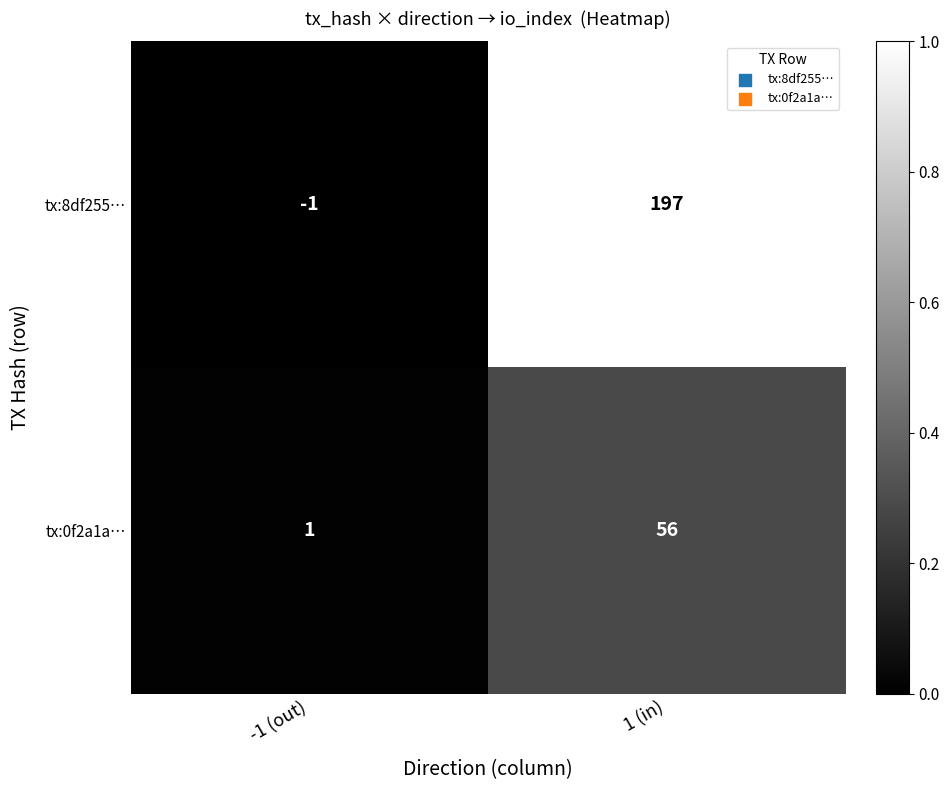

At which category does the chart reach its peak across all series?

1 (in)